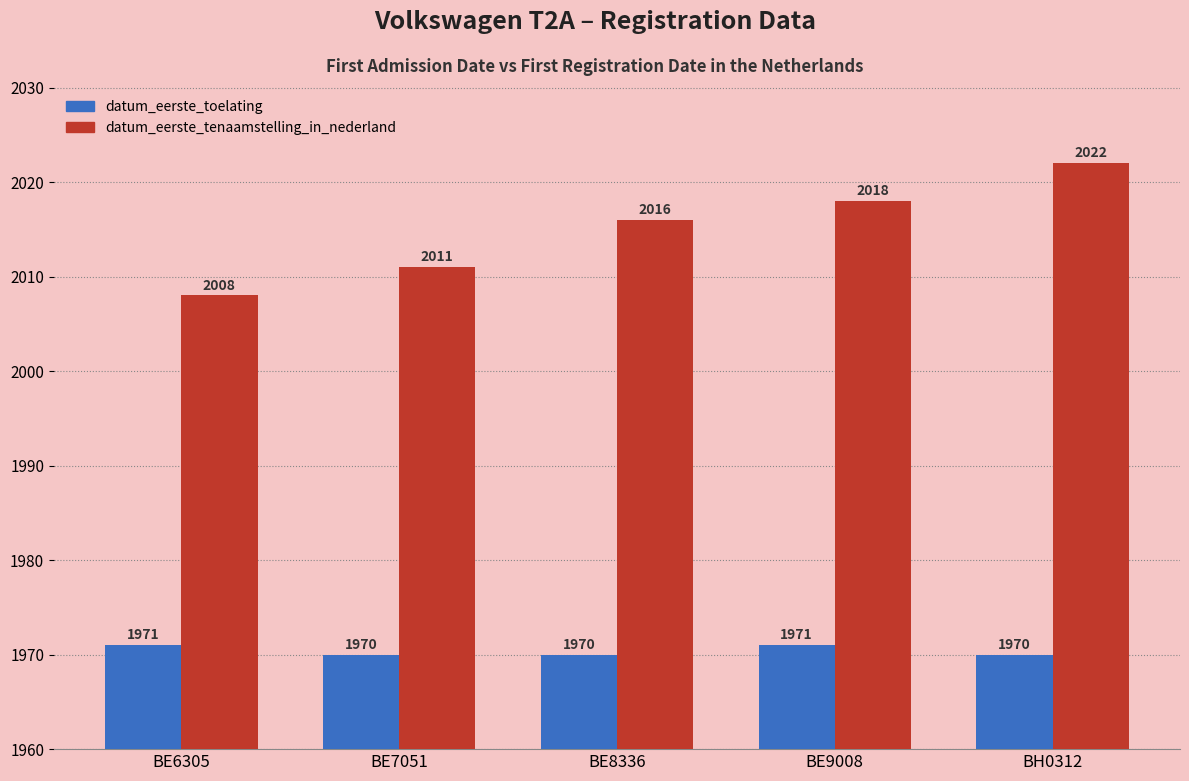

What is the total value across all series at BE9008?

3989